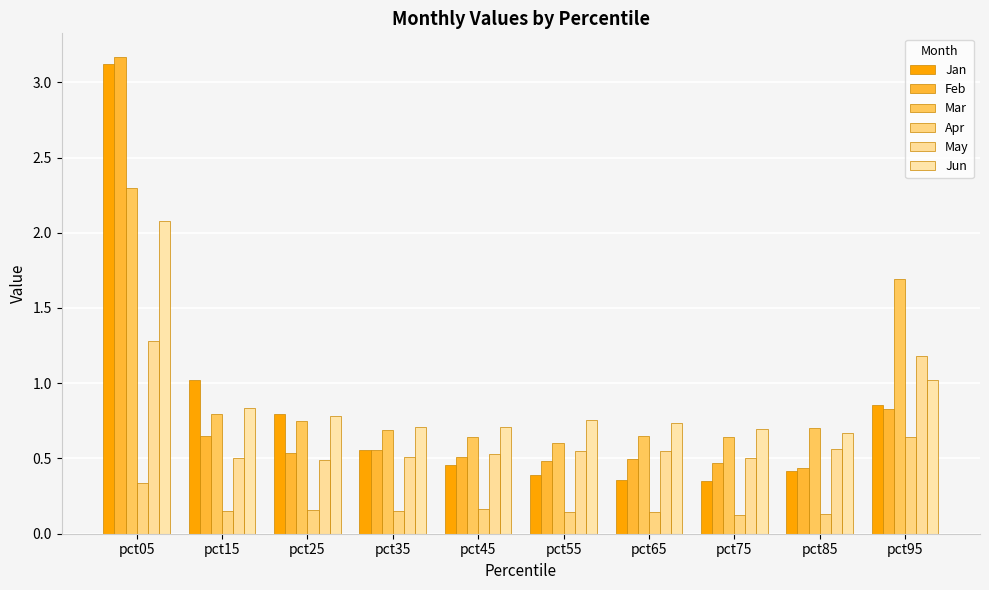

How many groups of bars are there?

10